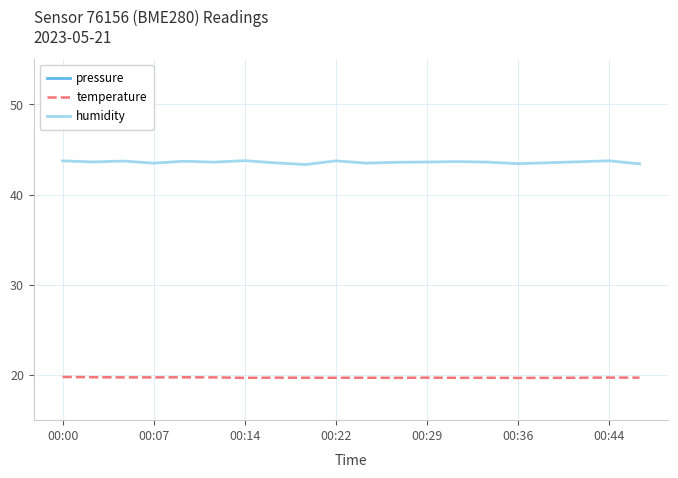

True or false: humidity and temperature intersect in this chart.

False